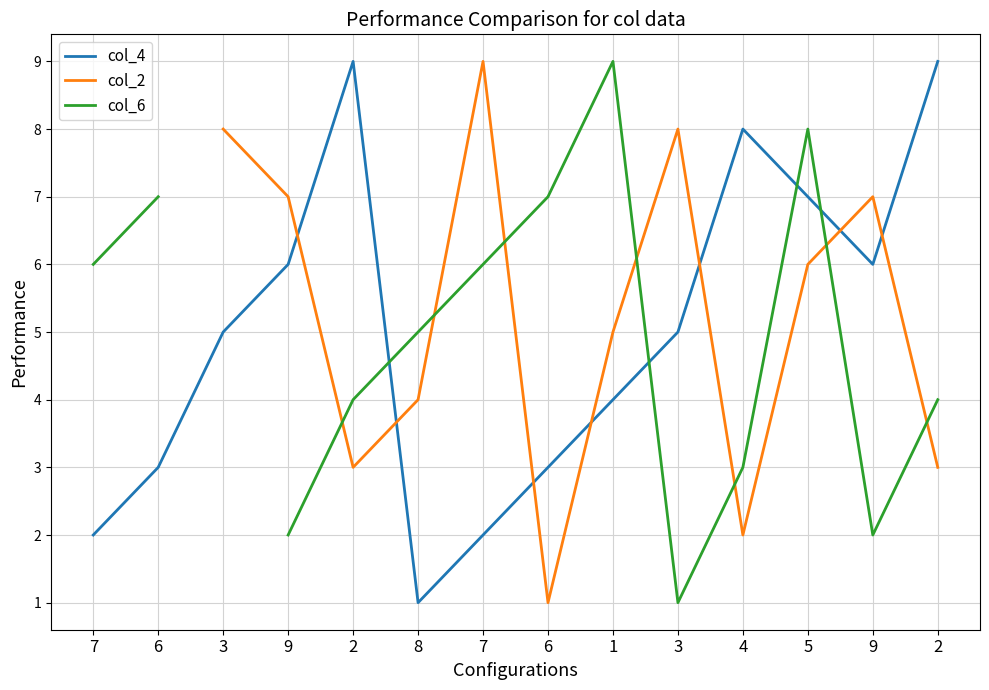

Which series ends up on top after the final intersection of col_2 and col_6?

col_6